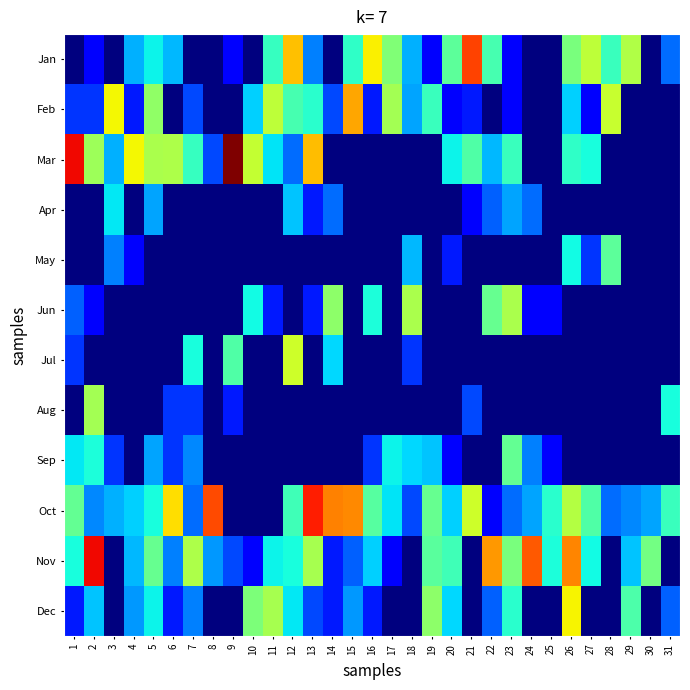

Reading left to right, extract all data points from this chart.

Jan: 1=0.0	2=0.2	3=0.0	4=2.8	5=4.6	6=3.0	7=0.0	8=0.0	9=0.2	10=0.0	11=6.3	12=23.9	13=1.8	14=0.0	15=6.1	16=19.8	17=10.4	18=2.8	19=0.2	20=8.4	21=36.6	22=7.1	23=0.2	24=0.0	25=0.0	26=9.9	27=14.7	28=6.6	29=13.7	30=0.0	31=1.5
Feb: 1=0.8	2=0.8	3=19.3	4=0.5	5=11.4	6=0.0	7=1.0	8=0.0	9=0.0	10=3.6	11=14.7	12=7.1	13=5.8	14=1.0	15=26.2	16=0.5	17=12.7	18=2.5	19=6.6	20=0.2	21=0.5	22=0.0	23=0.2	24=0.0	25=0.0	26=3.6	27=0.2	28=15.5	29=0.0	30=0.0	31=0.0
Mar: 1=43.9	2=12.4	3=2.8	4=19.1	5=13.2	6=13.5	7=6.3	8=1.0	9=57.1	10=15.2	11=4.1	12=1.5	13=24.1	14=0.0	15=0.0	16=0.0	17=0.0	18=0.0	19=0.0	20=4.6	21=7.6	22=3.0	23=6.6	24=0.0	25=0.0	26=6.1	27=5.1	28=0.0	29=0.0	30=0.0	31=0.0
Apr: 1=0.0	2=0.0	3=4.3	4=0.0	5=2.5	6=0.0	7=0.0	8=0.0	9=0.0	10=0.0	11=0.0	12=3.3	13=0.5	14=1.5	15=0.0	16=0.0	17=0.0	18=0.0	19=0.0	20=0.0	21=0.2	22=1.3	23=2.5	24=1.5	25=0.0	26=0.0	27=0.0	28=0.0	29=0.0	30=0.0	31=0.0
May: 1=0.0	2=0.0	3=1.8	4=0.2	5=0.0	6=0.0	7=0.0	8=0.0	9=0.0	10=0.0	11=0.0	12=0.0	13=0.0	14=0.0	15=0.0	16=0.0	17=0.0	18=3.0	19=0.0	20=0.5	21=0.0	22=0.0	23=0.0	24=0.0	25=0.0	26=4.8	27=0.8	28=8.4	29=0.0	30=0.0	31=0.0
Jun: 1=1.3	2=0.2	3=0.0	4=0.0	5=0.0	6=0.0	7=0.0	8=0.0	9=0.0	10=4.8	11=0.5	12=0.0	13=0.5	14=11.2	15=0.0	16=5.3	17=0.0	18=13.2	19=0.0	20=0.0	21=0.0	22=8.9	23=13.2	24=0.2	25=0.2	26=0.0	27=0.0	28=0.0	29=0.0	30=0.0	31=0.0
Jul: 1=0.8	2=0.0	3=0.0	4=0.0	5=0.0	6=0.0	7=5.1	8=0.0	9=7.6	10=0.0	11=0.0	12=16.0	13=0.0	14=3.8	15=0.0	16=0.0	17=0.0	18=0.8	19=0.0	20=0.0	21=0.0	22=0.0	23=0.0	24=0.0	25=0.0	26=0.0	27=0.0	28=0.0	29=0.0	30=0.0	31=0.0
Aug: 1=0.0	2=12.7	3=0.0	4=0.0	5=0.0	6=0.8	7=0.8	8=0.0	9=0.5	10=0.0	11=0.0	12=0.0	13=0.0	14=0.0	15=0.0	16=0.0	17=0.0	18=0.0	19=0.0	20=0.0	21=1.0	22=0.0	23=0.0	24=0.0	25=0.0	26=0.0	27=0.0	28=0.0	29=0.0	30=0.0	31=5.1
Sep: 1=4.3	2=5.3	3=0.8	4=0.0	5=2.5	6=0.8	7=2.0	8=0.0	9=0.0	10=0.0	11=0.0	12=0.0	13=0.0	14=0.0	15=0.0	16=0.8	17=4.6	18=3.8	19=3.3	20=0.2	21=0.0	22=0.0	23=8.6	24=1.8	25=0.2	26=0.0	27=0.0	28=0.0	29=0.0	30=0.0	31=0.0
Oct: 1=8.6	2=2.0	3=2.8	4=3.6	5=5.1	6=21.3	7=1.5	8=35.8	9=0.0	10=0.0	11=0.0	12=6.9	13=41.1	14=29.7	15=29.0	16=7.9	17=4.1	18=1.0	19=8.9	20=3.6	21=15.8	22=0.2	23=1.5	24=2.5	25=5.8	26=14.0	27=7.6	28=1.5	29=2.0	30=2.5	31=6.6
Nov: 1=5.1	2=43.9	3=0.0	4=3.0	5=8.9	6=1.8	7=13.5	8=2.3	9=1.0	10=0.2	11=4.6	12=5.1	13=12.9	14=0.5	15=1.3	16=3.6	17=0.2	18=0.0	19=8.1	20=6.9	21=0.0	22=27.7	23=9.9	24=34.3	25=5.3	26=29.5	27=4.8	28=0.0	29=3.3	30=9.7	31=0.0
Dec: 1=0.5	2=3.3	3=0.0	4=2.3	5=4.6	6=0.5	7=1.8	8=0.0	9=0.0	10=10.2	11=12.9	12=4.3	13=1.0	14=0.5	15=2.3	16=0.5	17=0.0	18=0.0	19=11.2	20=3.8	21=0.0	22=1.3	23=5.8	24=0.0	25=0.0	26=19.6	27=0.0	28=0.0	29=7.4	30=0.0	31=1.3